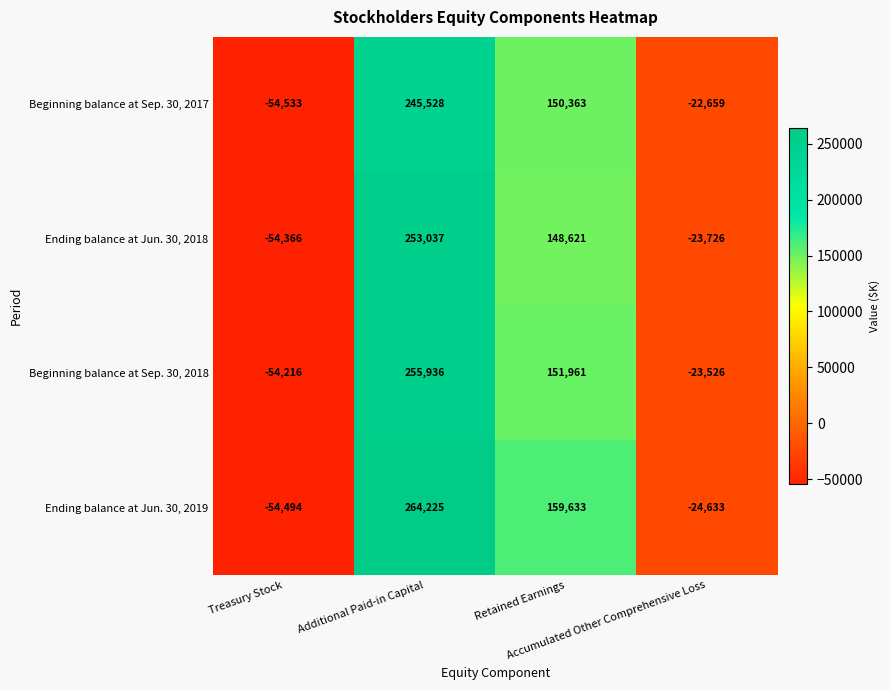

Count the Beginning balance at Sep. 30, 2017 values in the range -22659 to 245528.

3